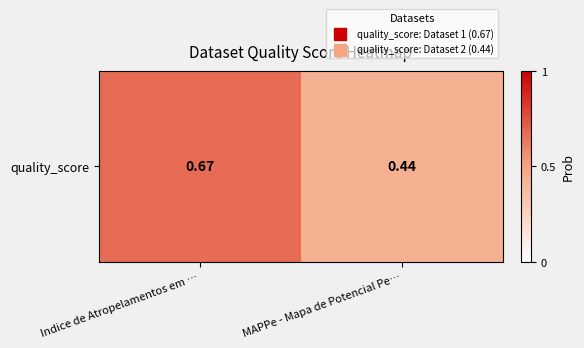

Reading right to left, what are all the values shown in this chart?

0.4	0.7